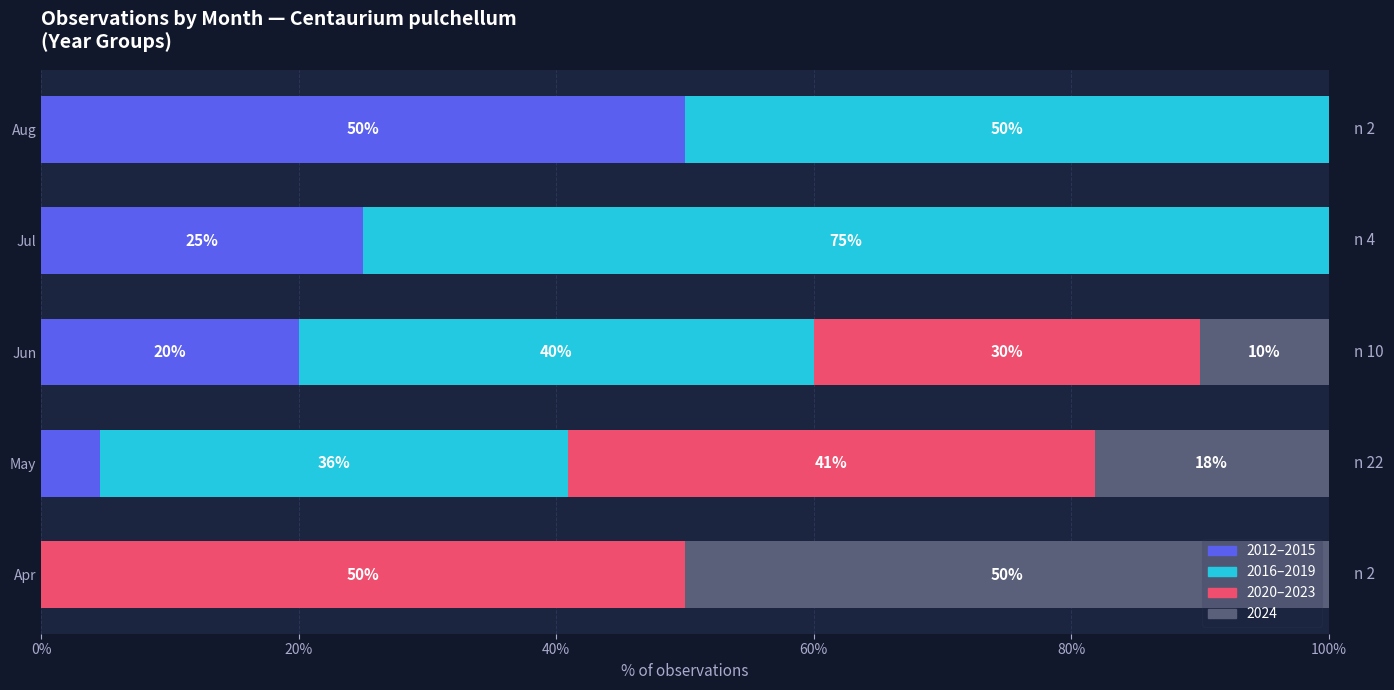

The value of 2012–2015 at Jul is 13.1. True or false?

False